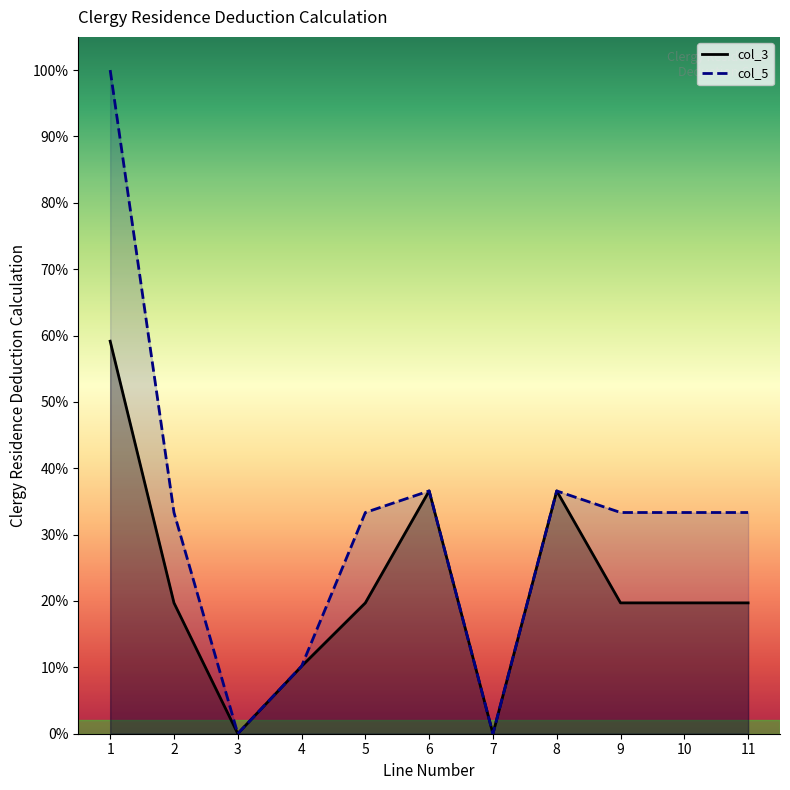

The col_3 series shows 19400 at 2. True or false?

True